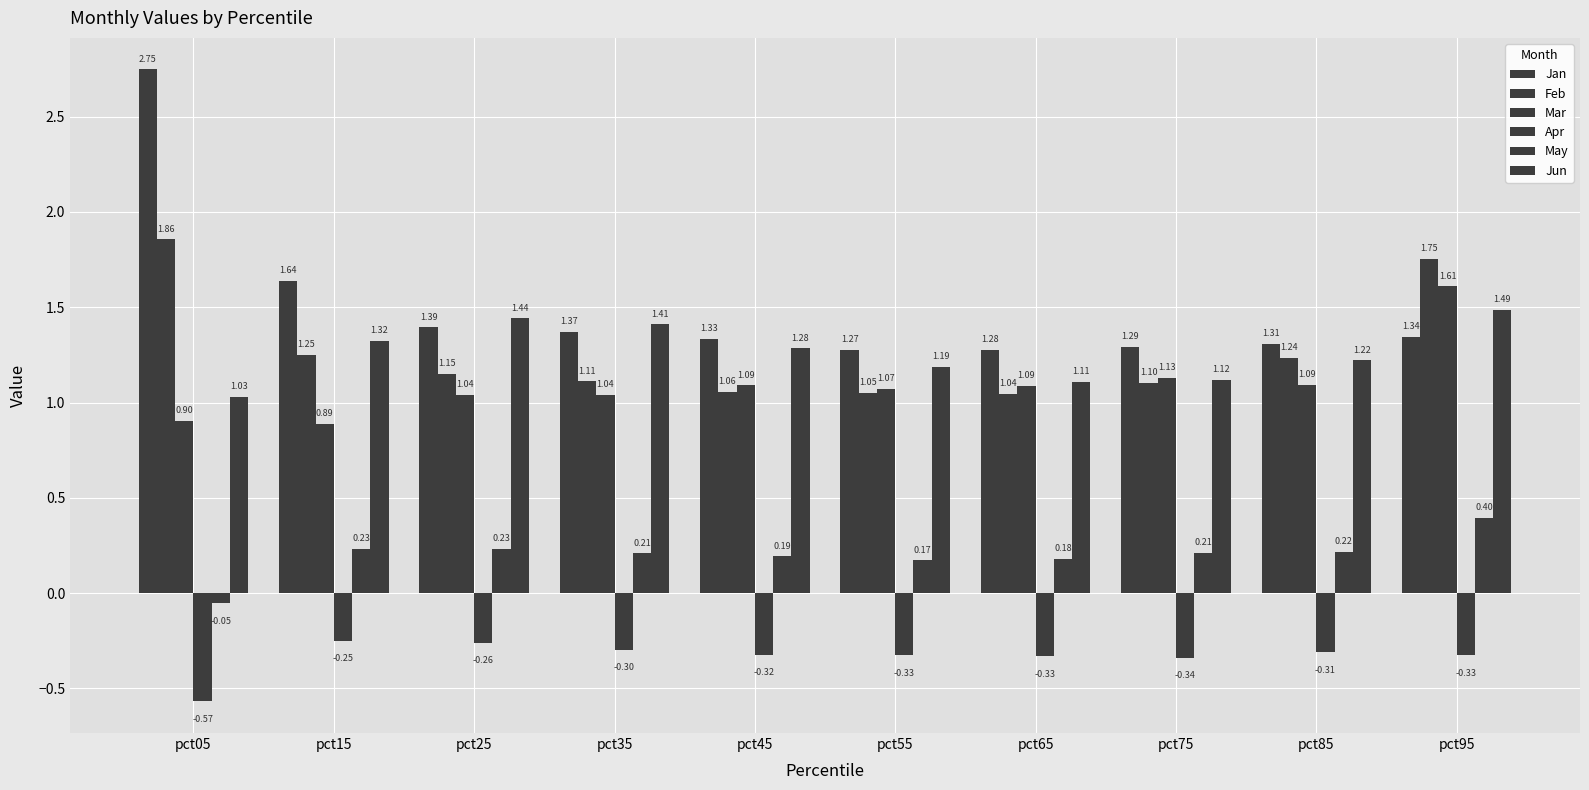

List the series in order of their peak value, lowest first.

Apr, May, Jun, Mar, Feb, Jan